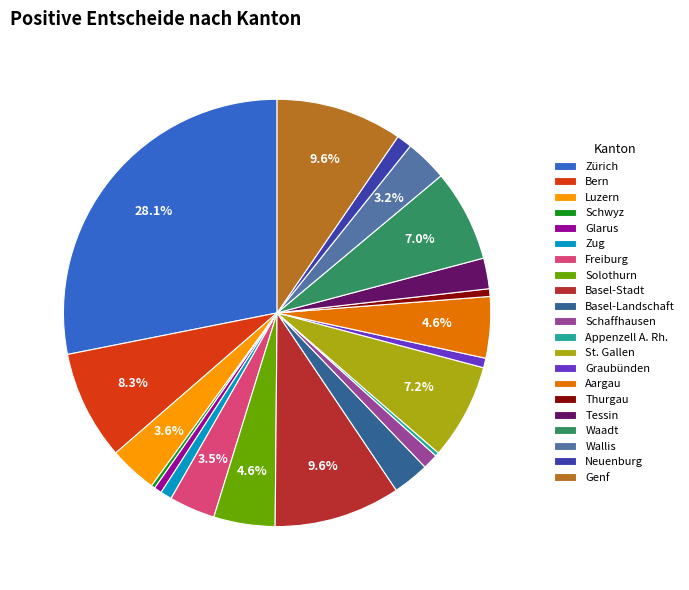

What percentage is the Bern slice, to the nearest percent?

8%